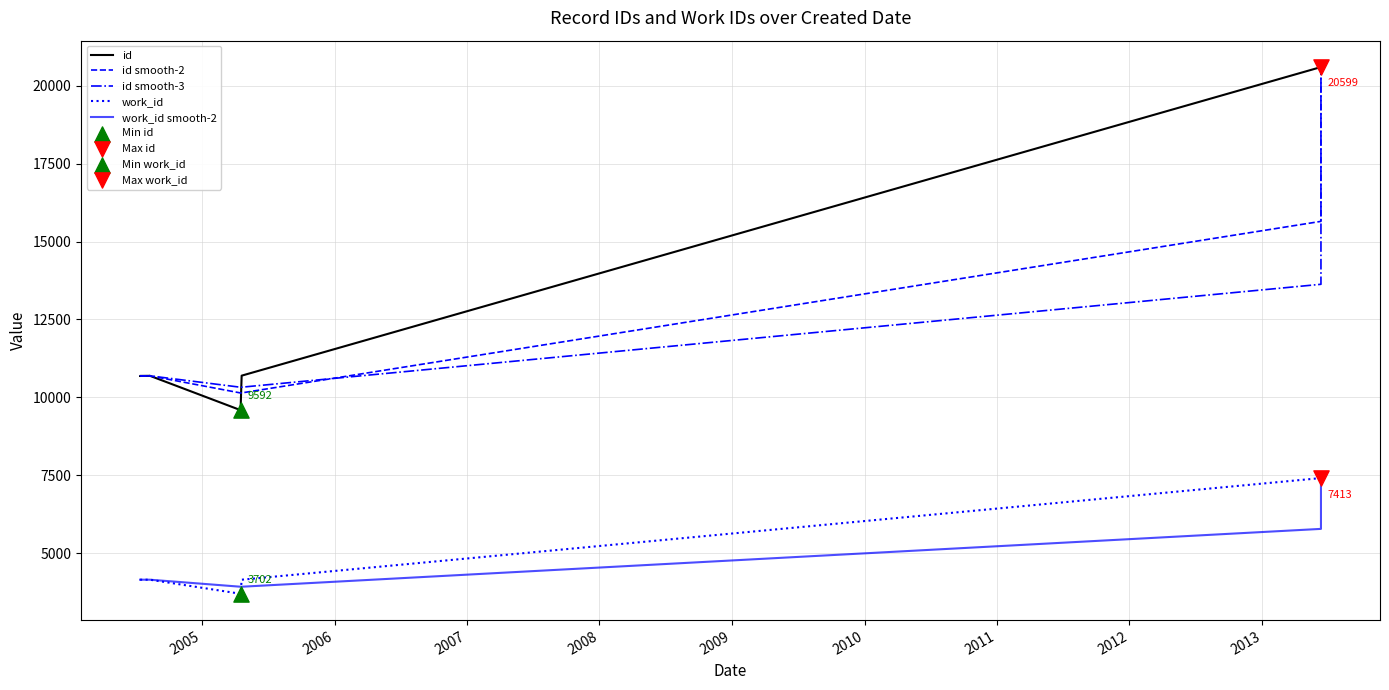

Which series has the widest spread of Y values?

id